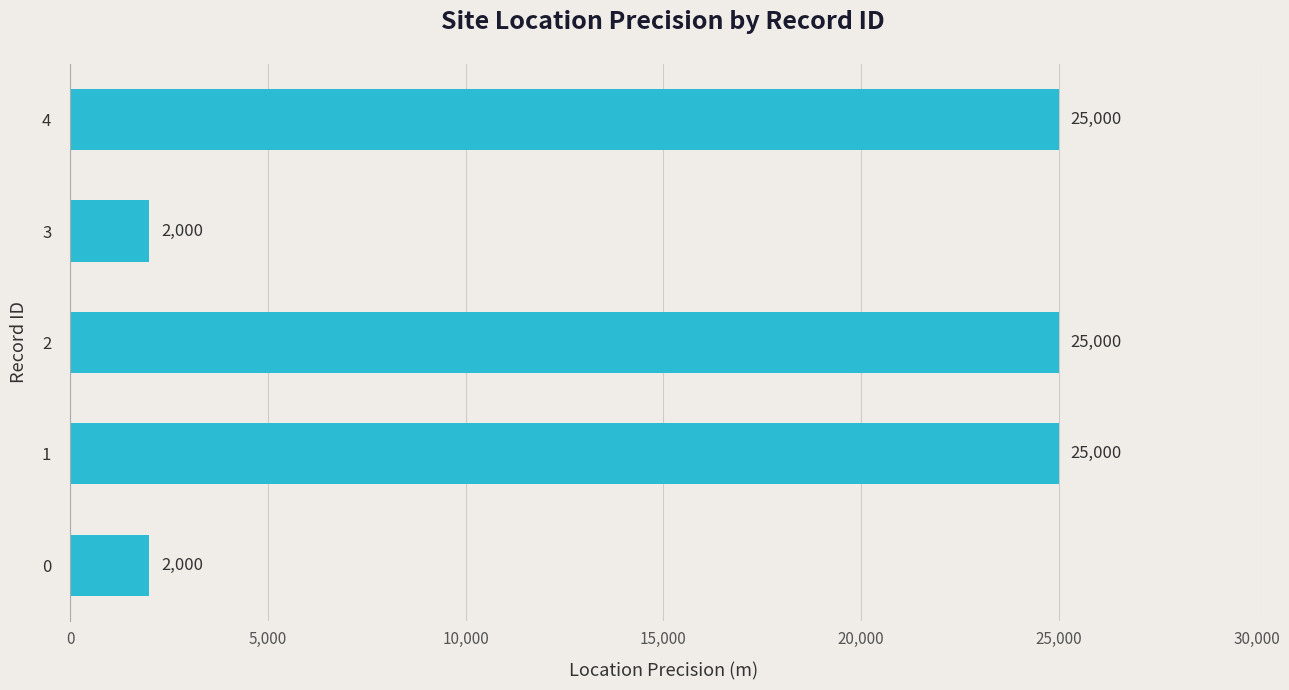

What is the change in value from 1 to 3?

-23000